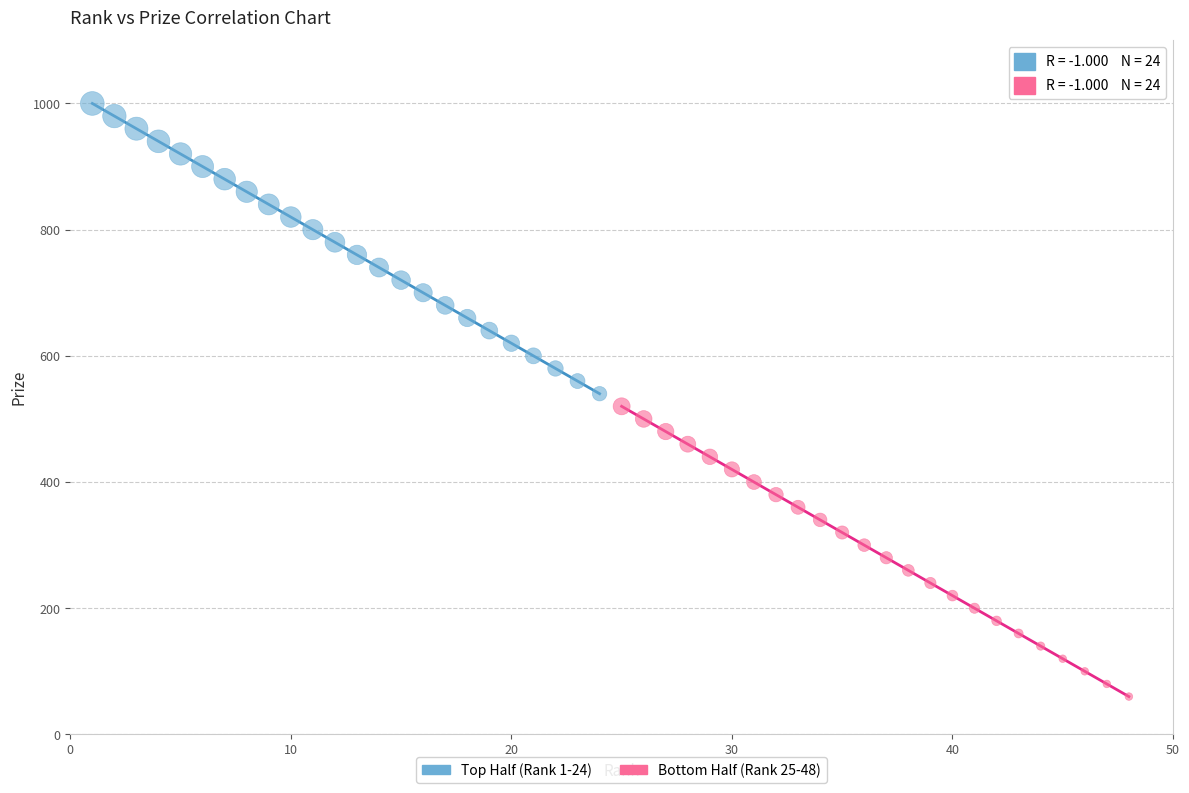

Which series reaches the maximum Y coordinate?

Top Half (Rank 1-24)